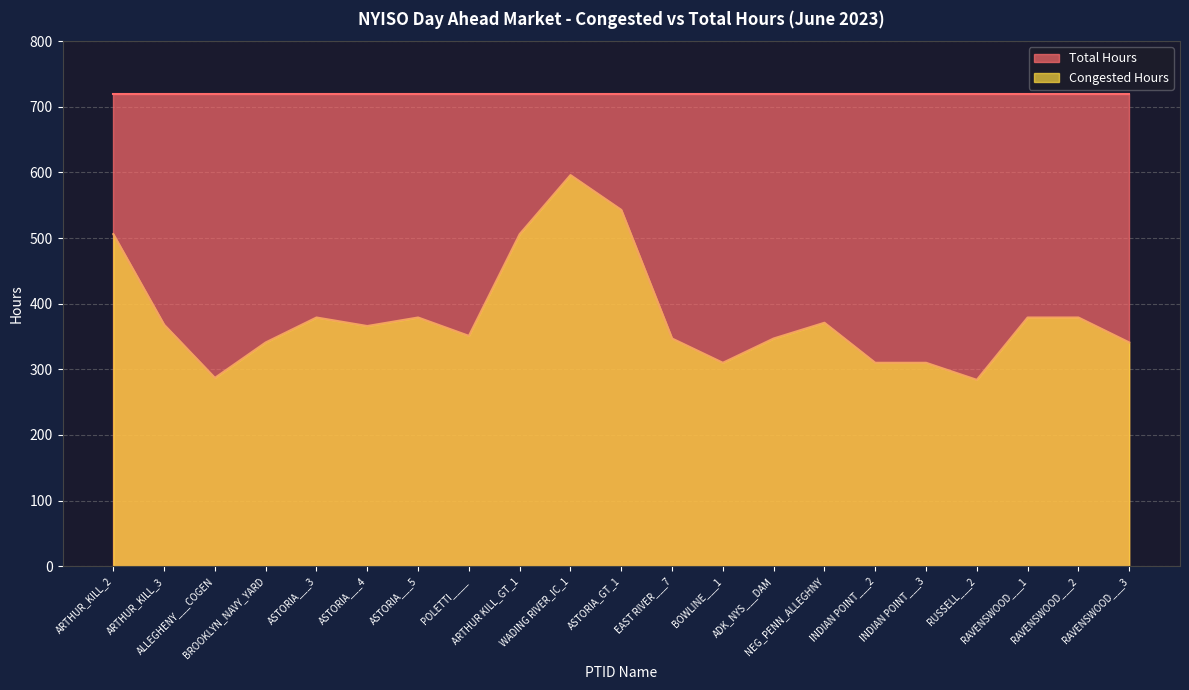

At which label does the data first exceed 366?

ARTHUR_KILL_2